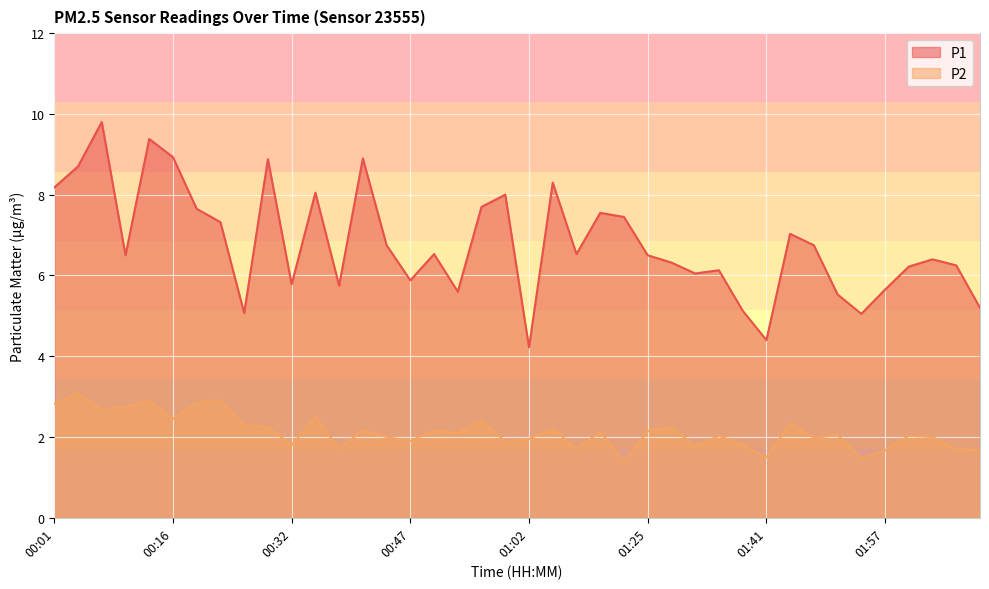

What is the sum of the P1 values at 01:47 and 00:13?

16.1